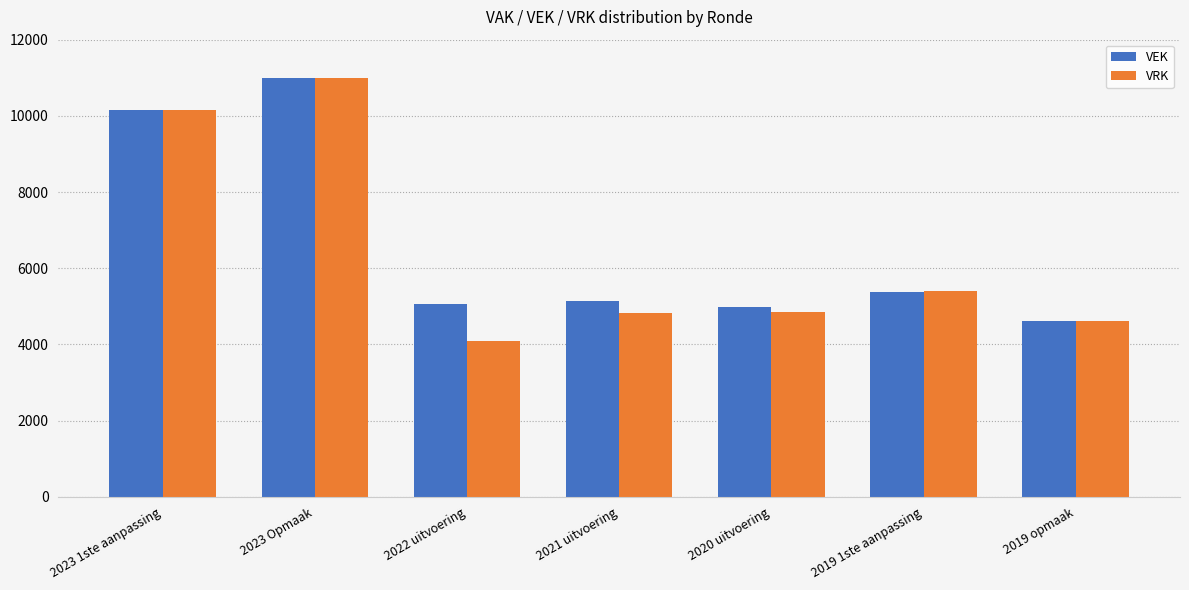

True or false: VRK has a value of 1594 at 2020 uitvoering.

False